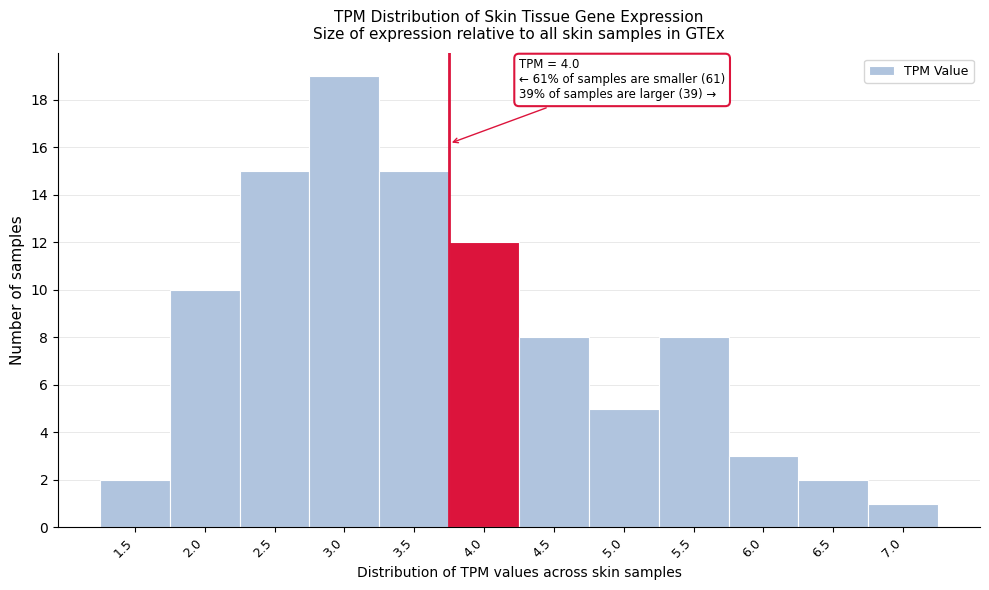

Reading right to left, list all the values displayed in this chart.

7.0=1	6.5=2	6.0=3	5.5=8	5.0=5	4.5=8	4.0=12	3.5=15	3.0=19	2.5=15	2.0=10	1.5=2